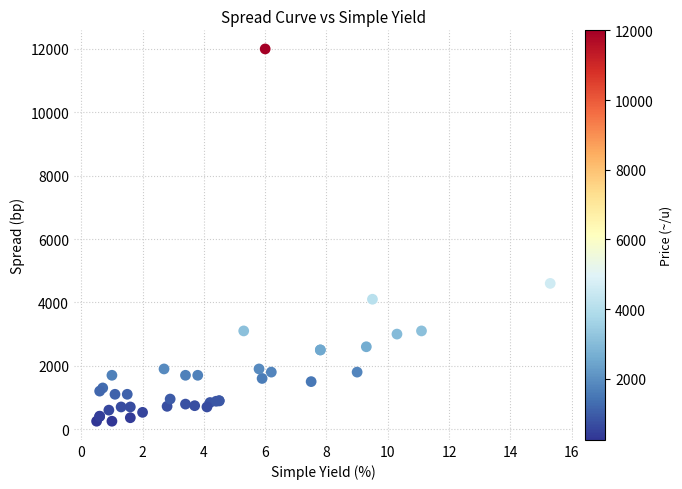

What Y value in the scatter plot is closest to 6125?

4600